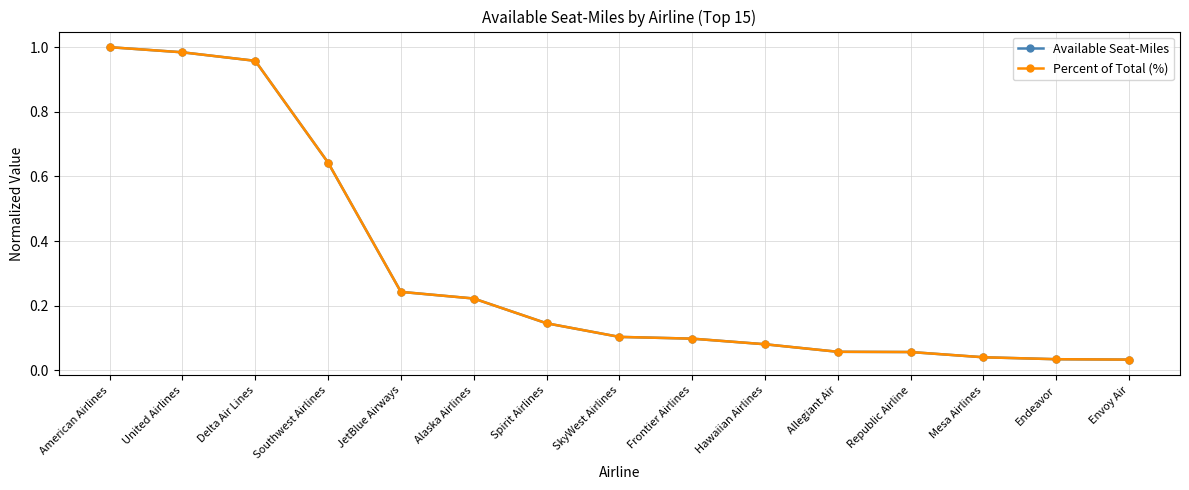

Is this an area chart (filled region under the line)?

No